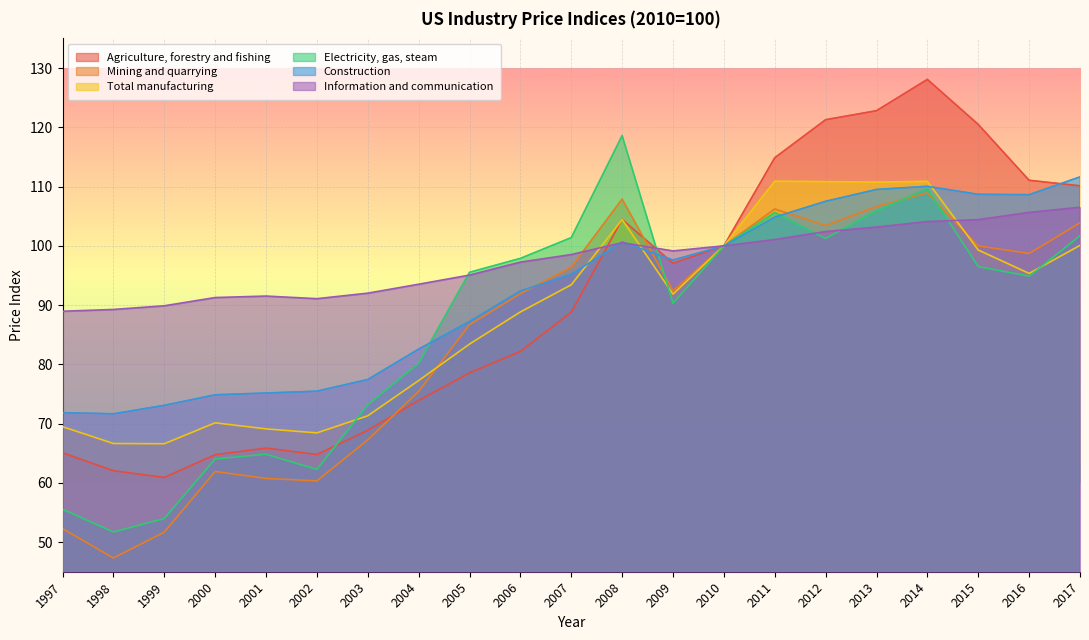

Does the chart display data point markers on the line(s)?

No